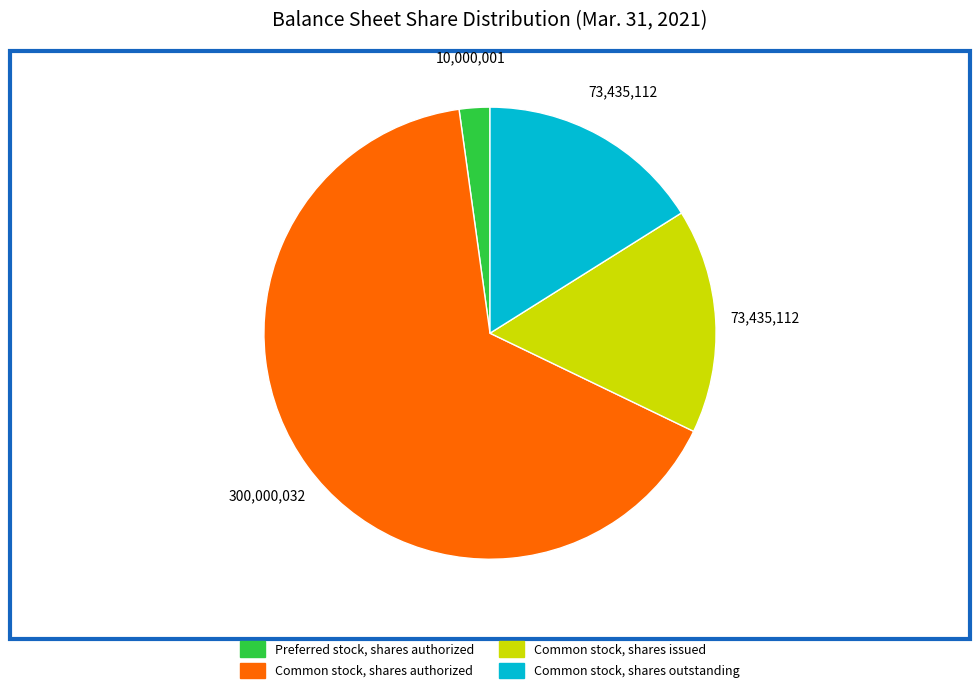

Is it true that Common stock, shares issued is 30% of the pie?

False